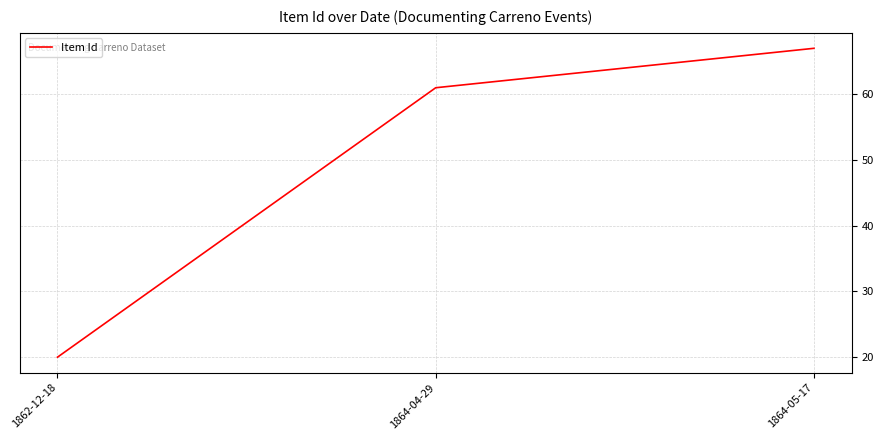

What is the difference between the maximum and minimum values?

47